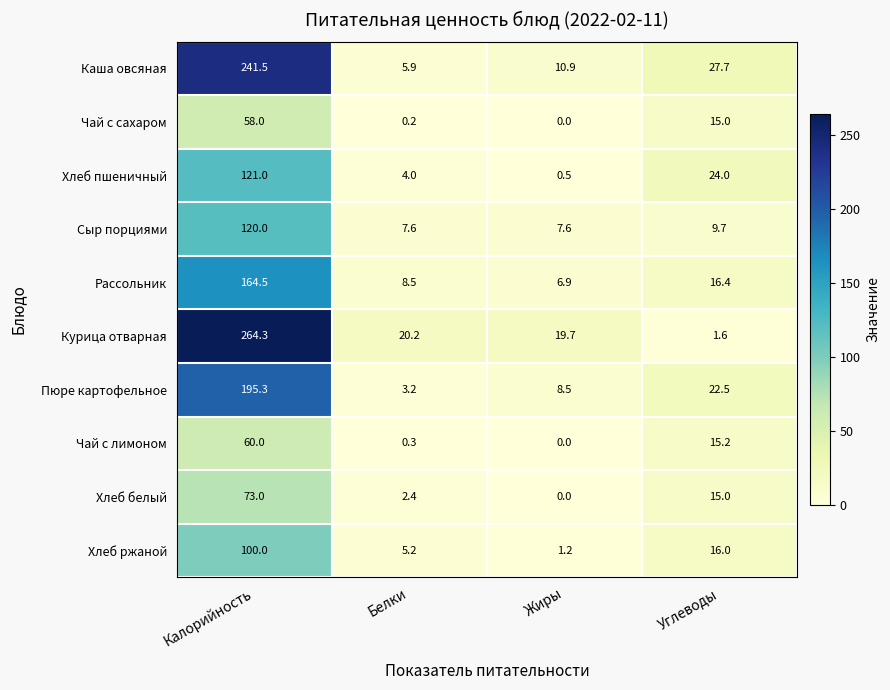

How many data points does each series have?

4